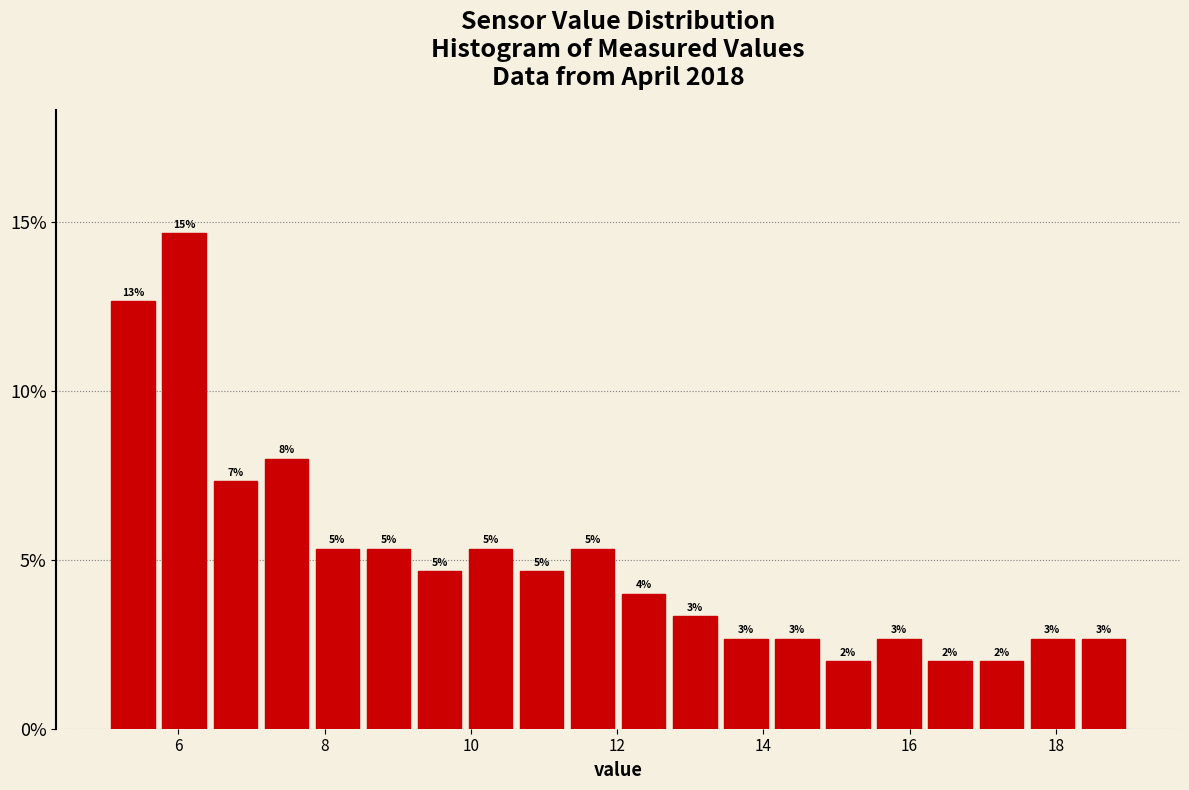

Around what value on the x-axis is the tallest bar? Give the approximate position of its centre, as read against the axis.

6.0